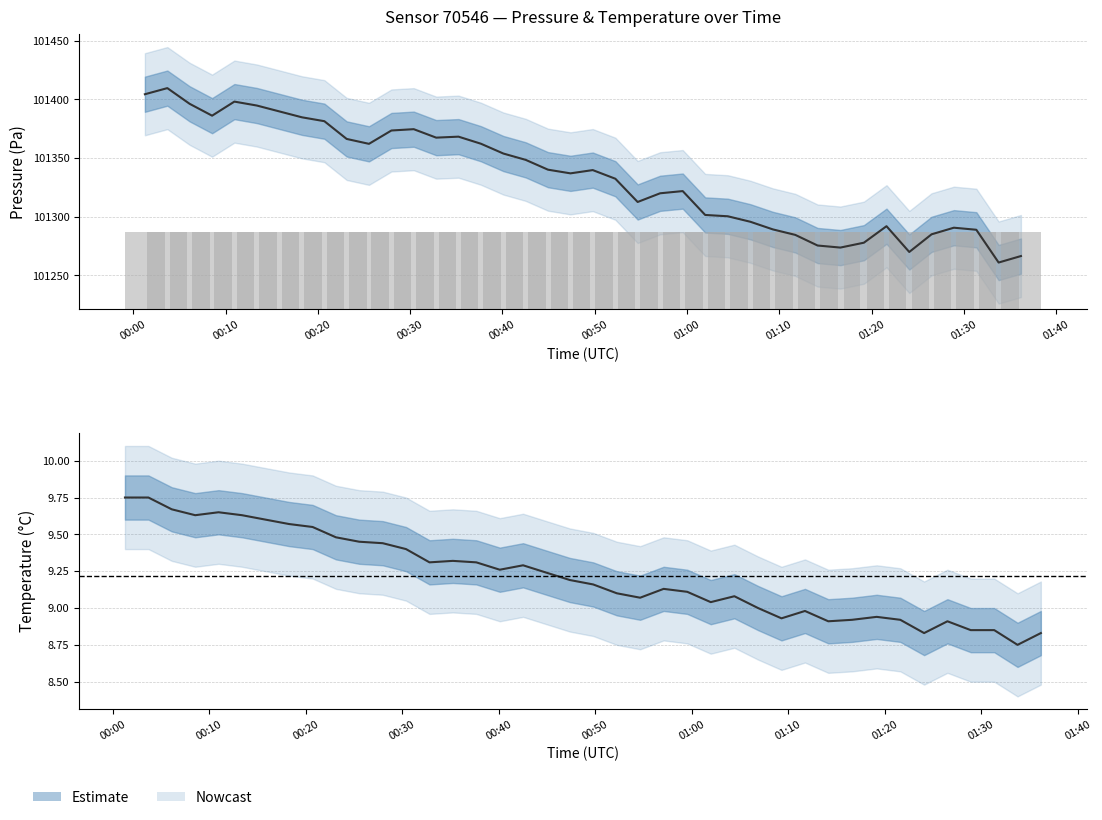

What is the sum of all pressure values?

4053378.9